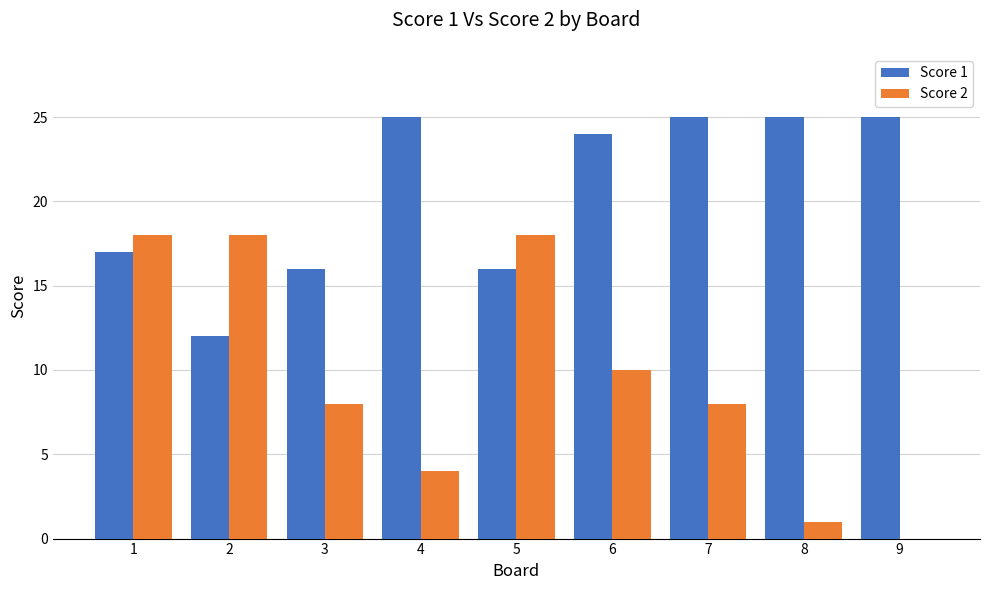

What is the sum of all Score 2 values?

85